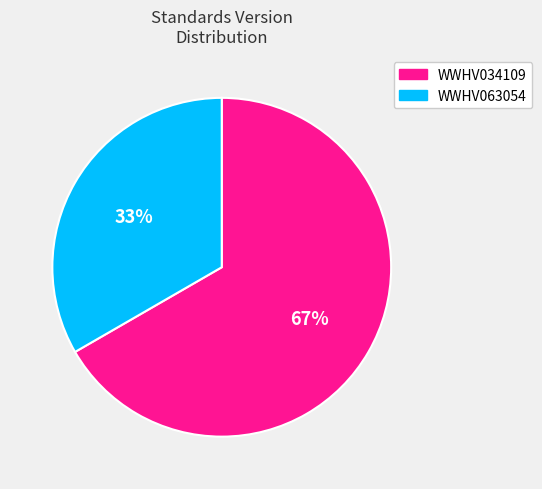

To the nearest percent, what portion does WWHV034109 represent?

67%